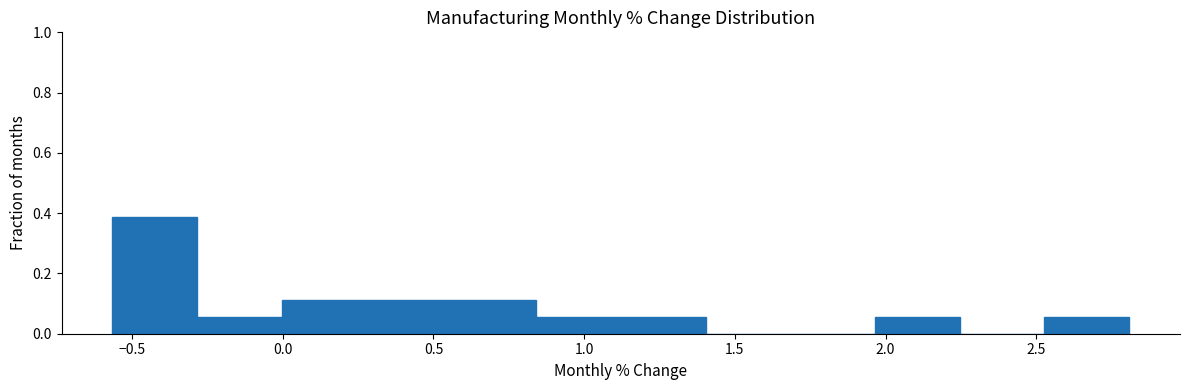

Reading left to right, transcribe this chart: for each bar, give the range it covers on the x-axis and its height. Neither the bar edges nor the heights are printed on the chart, so give them approximately, as read against the axes.

-0.55 to -0.30: 0.38
-0.30 to 0.00: 0.06
0.00 to 0.30: 0.12
0.30 to 0.55: 0.12
0.55 to 0.85: 0.12
0.85 to 1.10: 0.06
1.10 to 1.40: 0.06
1.40 to 1.70: 0
1.70 to 1.95: 0
1.95 to 2.25: 0.06
2.25 to 2.55: 0
2.55 to 2.80: 0.06